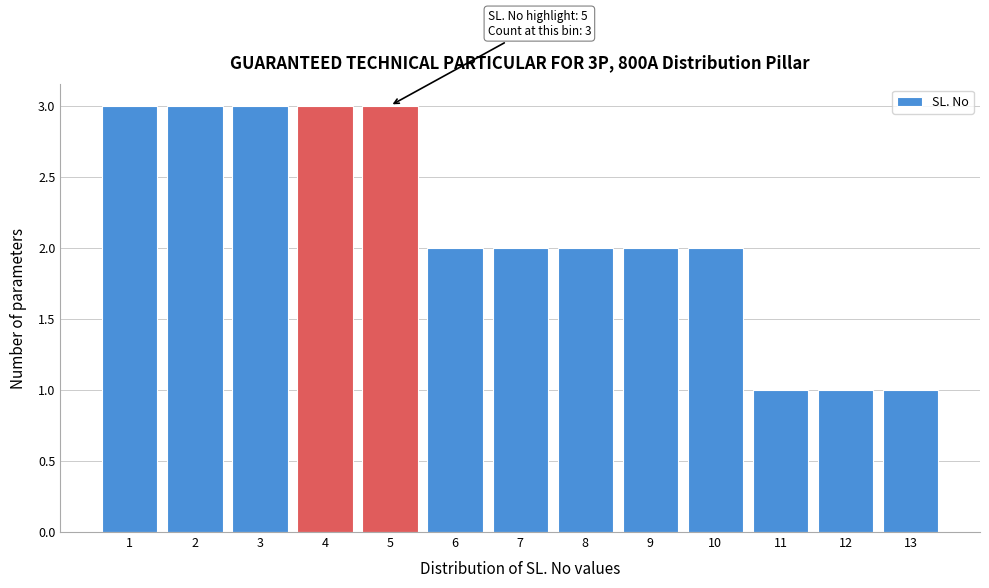

Reading left to right, extract all data points from this chart.

1=3	2=3	3=3	4=3	5=3	6=2	7=2	8=2	9=2	10=2	11=1	12=1	13=1